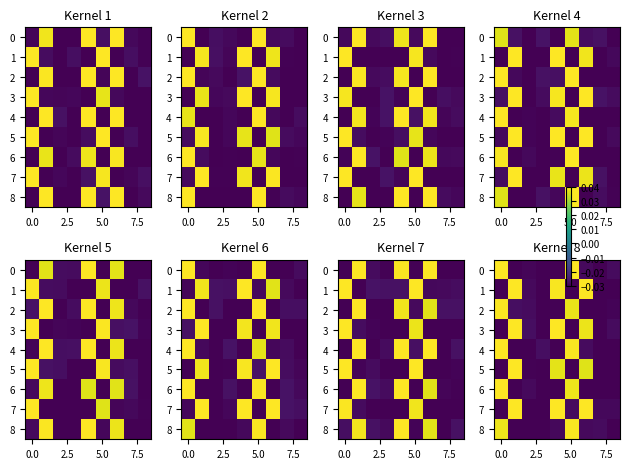

Is the value of row_1 at 0.0 greater than the value of row_3 at 0.0?

No